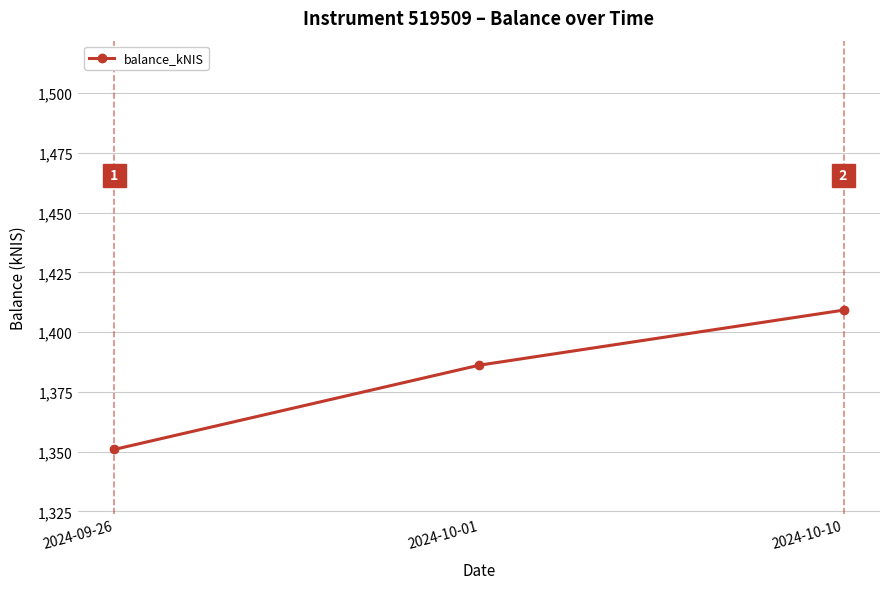

True or false: the data shows 1409.2 at 2024-10-10.

True